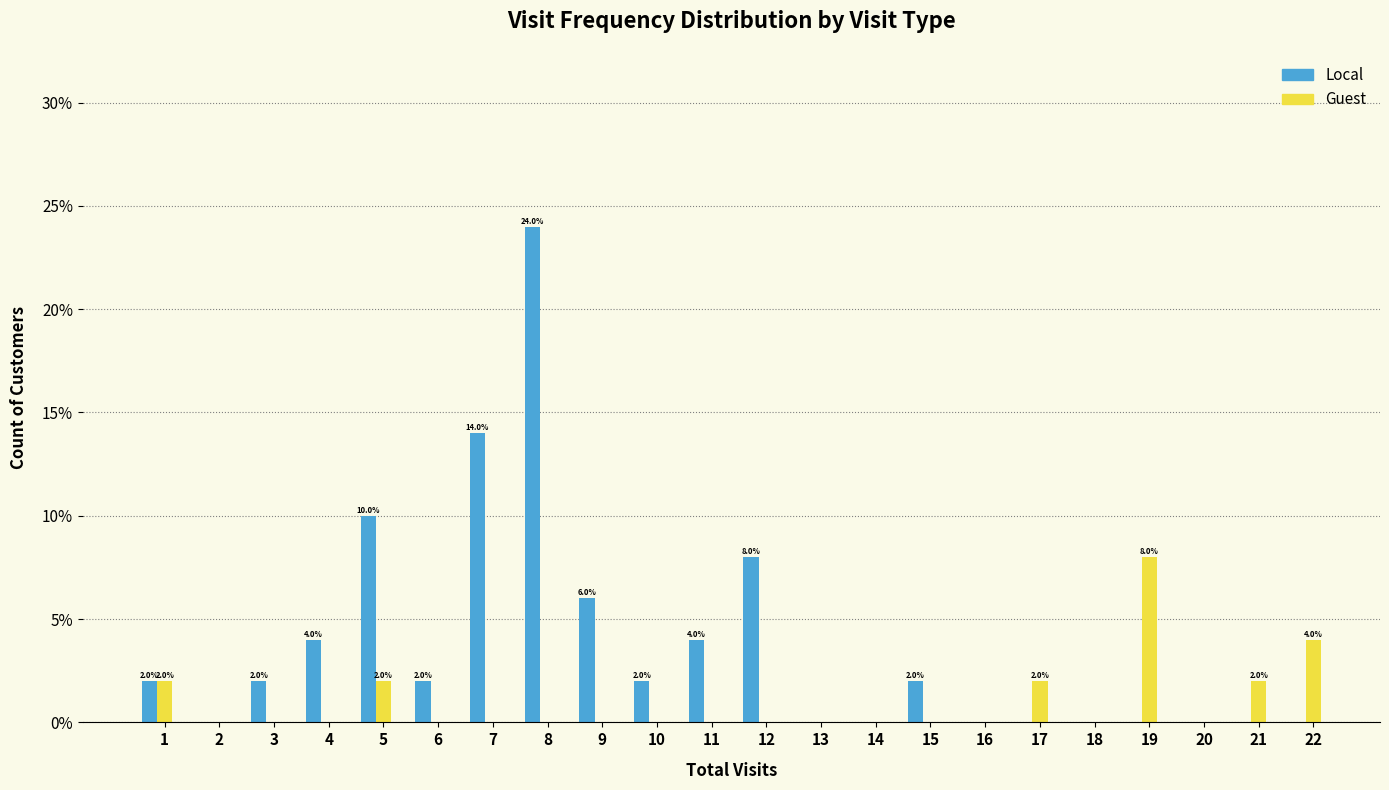

Count the number of categories in the chart.

22